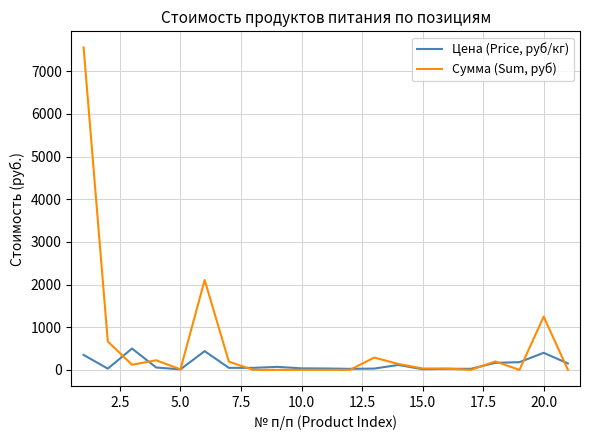

Is this an area chart (filled region under the line)?

No